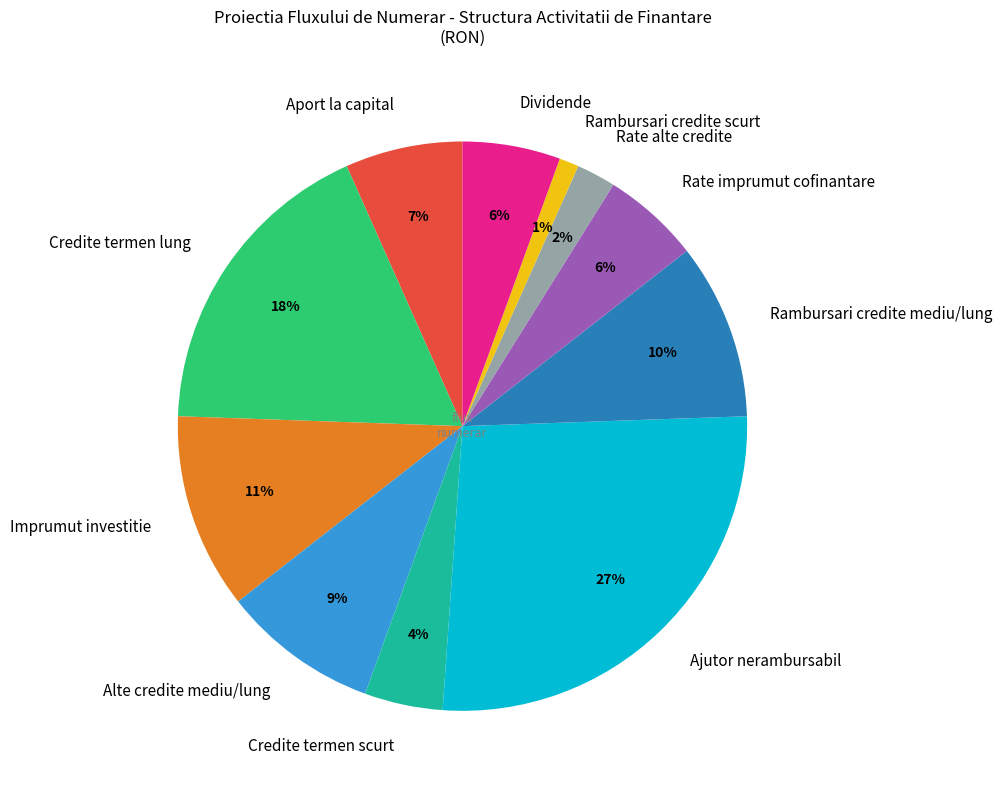

Is it true that Alte credite mediu/lung is 23% of the pie?

False